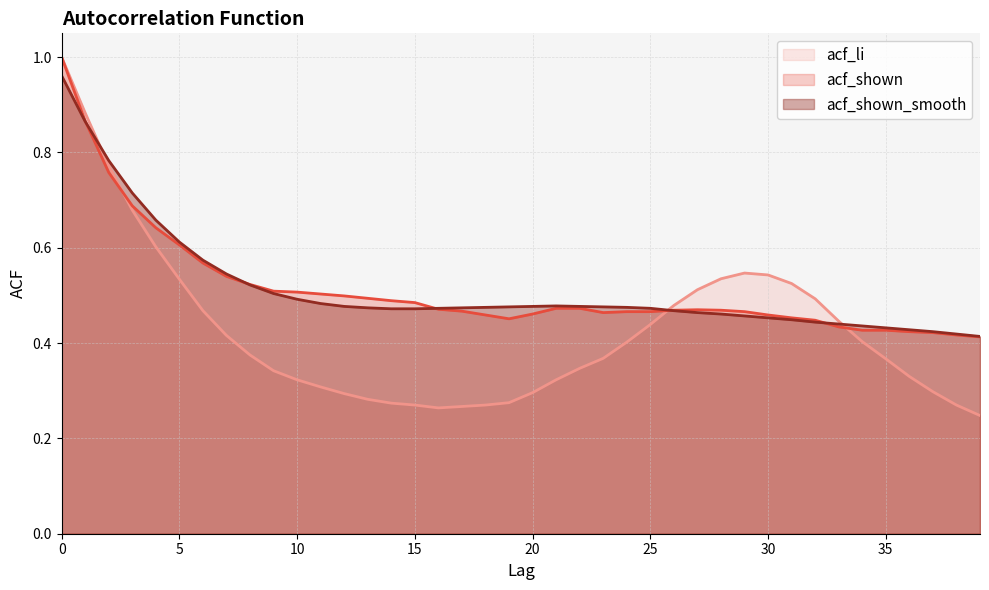

Between 0 and 32, which series saw the biggest shift?

acf_shown